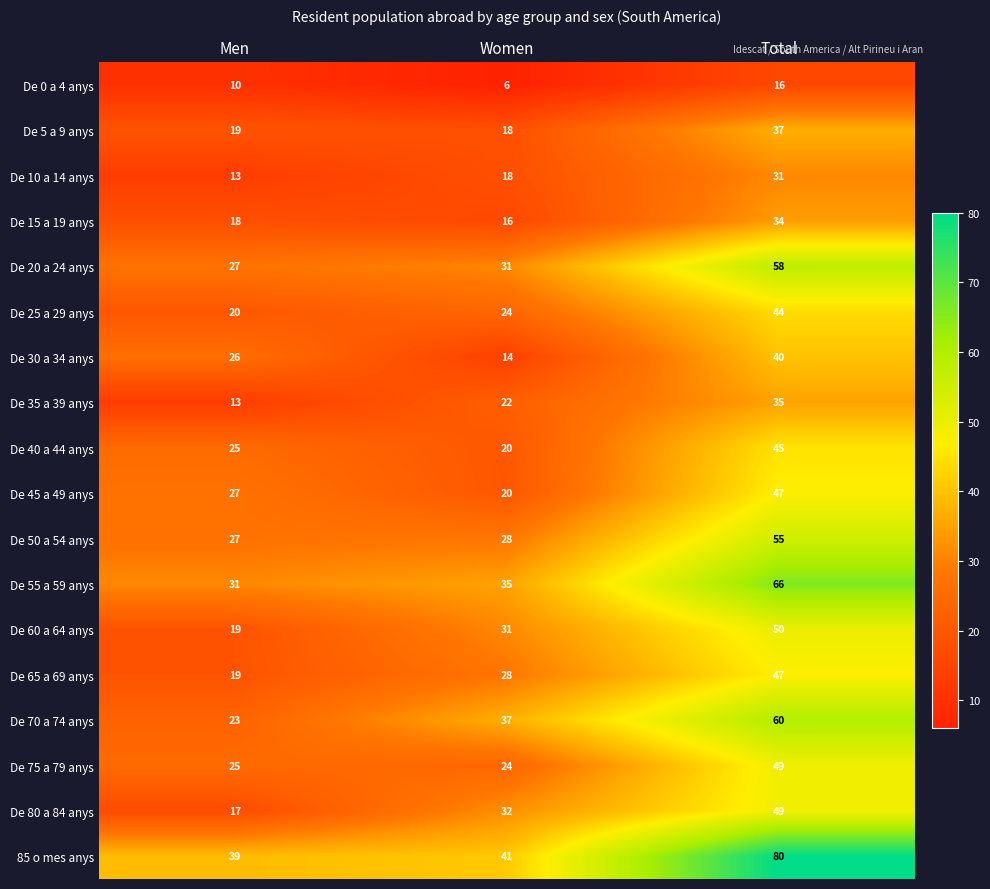

How many distinct data groups are displayed?

18